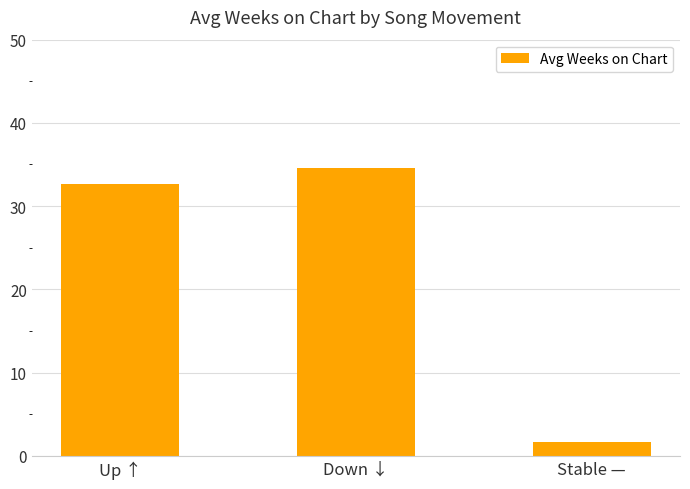

Count the number of categories in the chart.

3